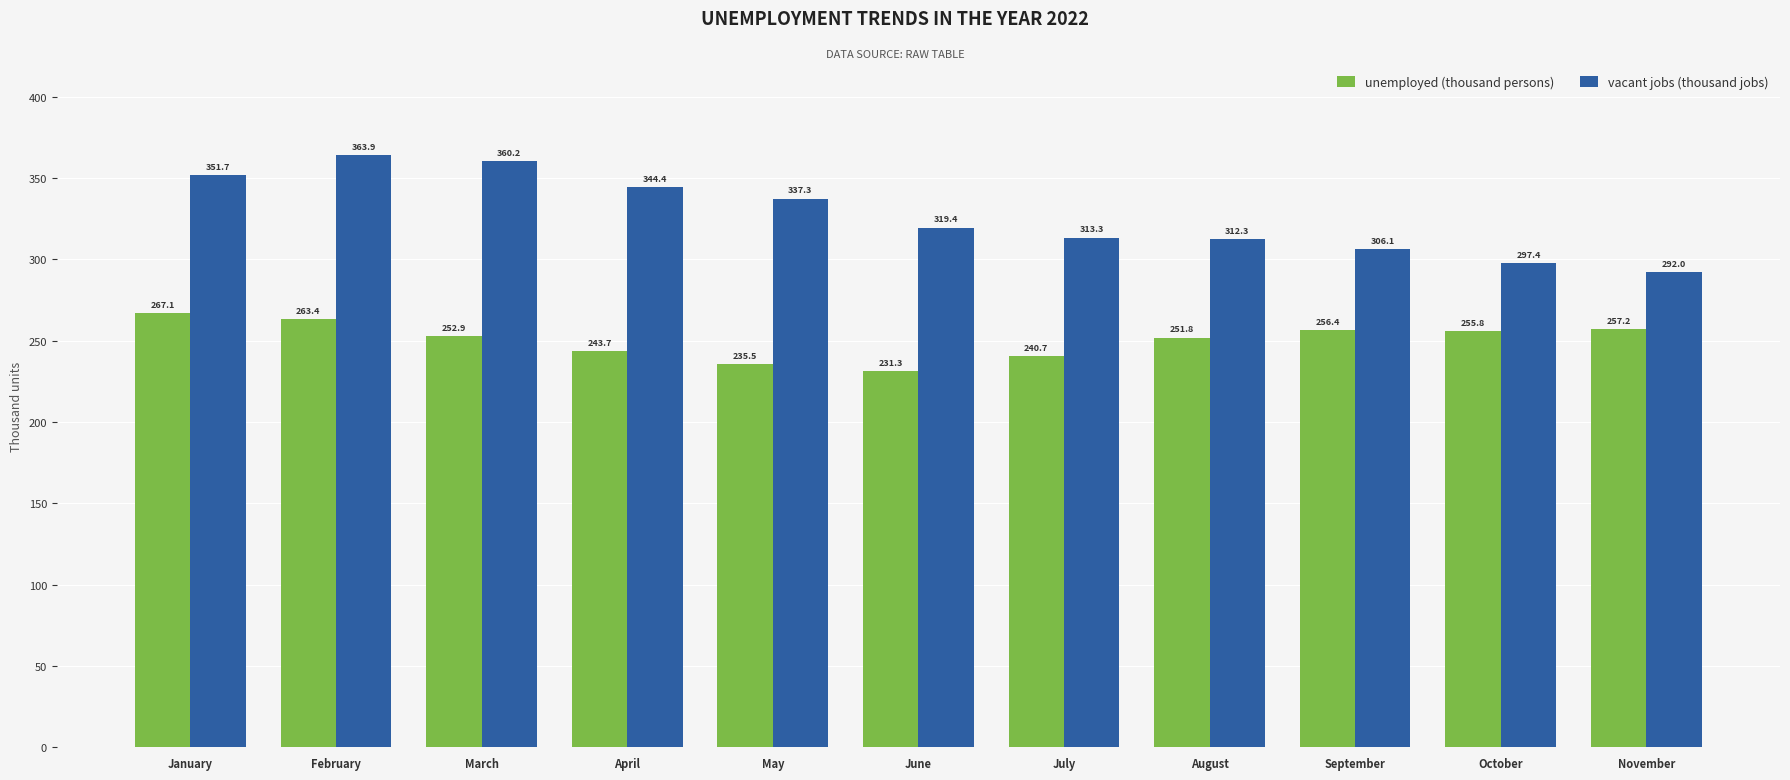

The vacant jobs (thousand jobs) series shows 178.6 at February. True or false?

False